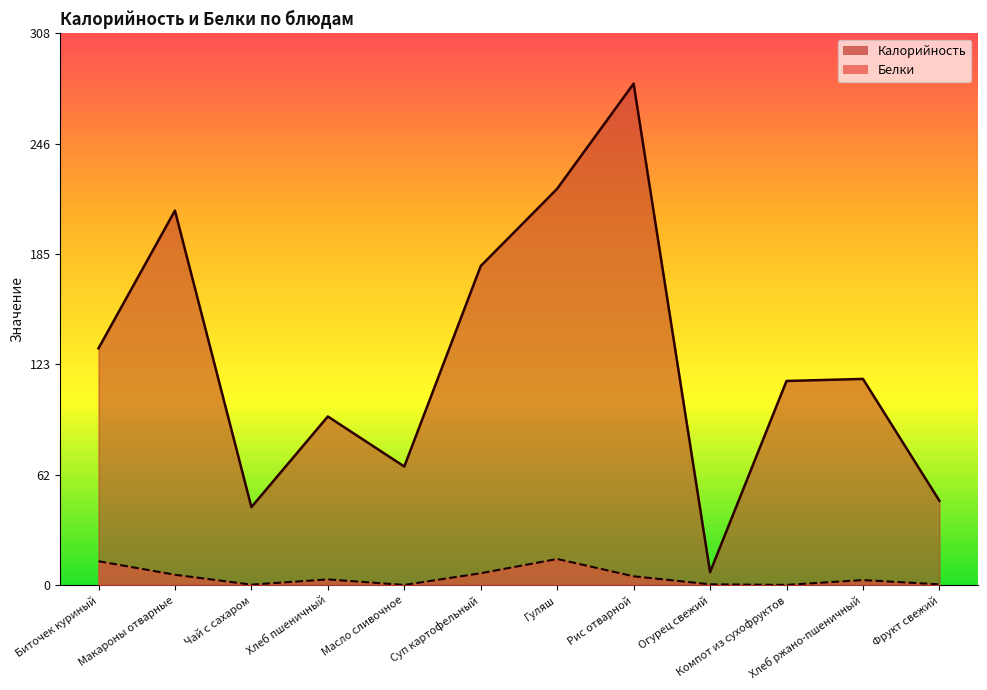

How many lines are shown in the chart?

2